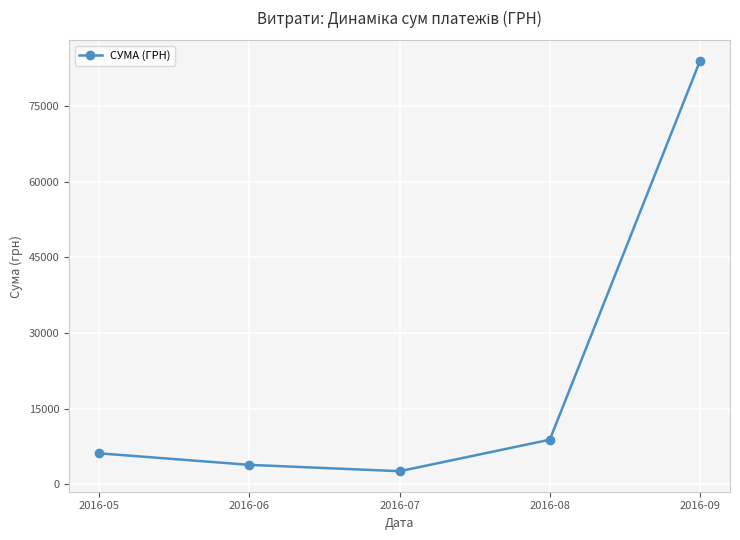

Which category has the lowest value across all series?

2016-07